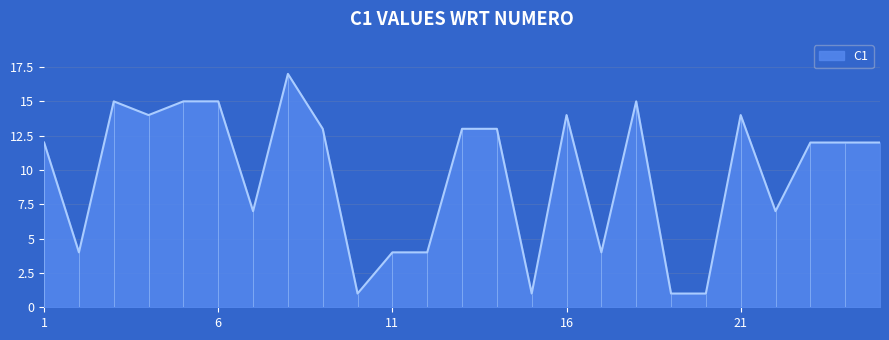

Is it true that the value at 13 is 13?

True